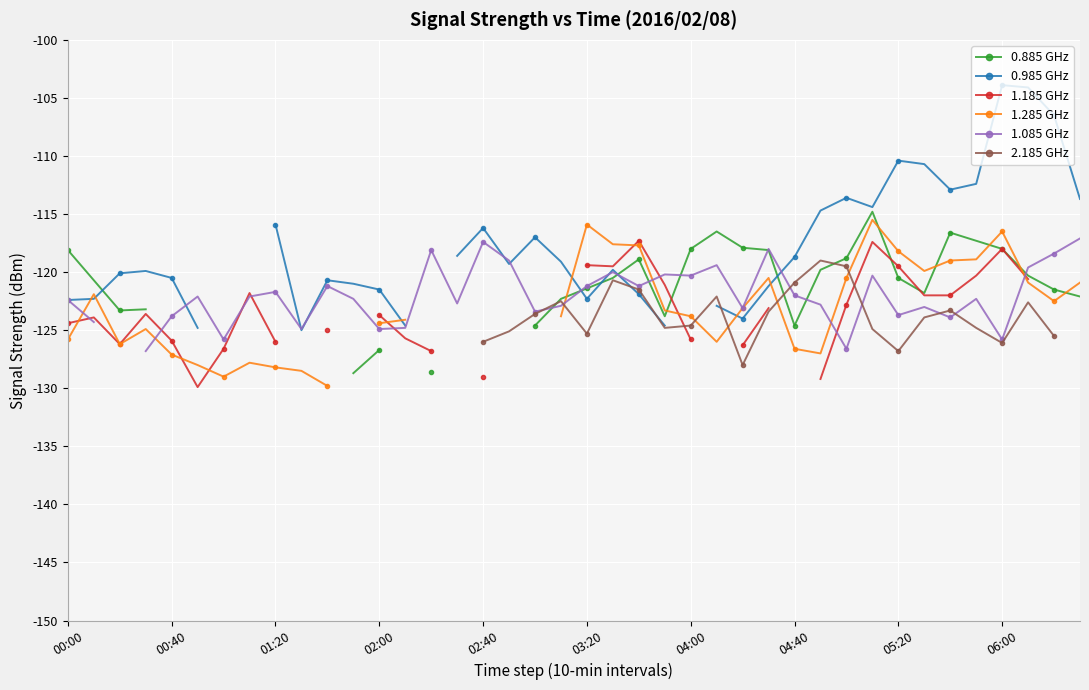

What is the spread (max minus min) of values at 34?

11.0